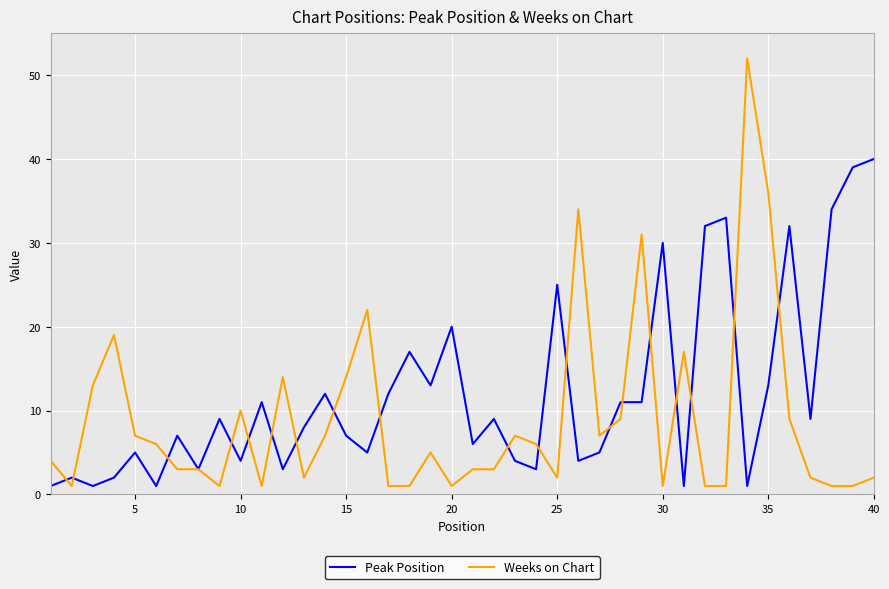

Reading left to right, transcribe all the data shown in this chart.

Peak Position: 1	2	1	2	5	1	7	3	9	4	11	3	8	12	7	5	12	17	13	20	6	9	4	3	25	4	5	11	11	30	1	32	33	1	13	32	9	34	39	40
Weeks on Chart: 4	1	13	19	7	6	3	3	1	10	1	14	2	7	14	22	1	1	5	1	3	3	7	6	2	34	7	9	31	1	17	1	1	52	36	9	2	1	1	2